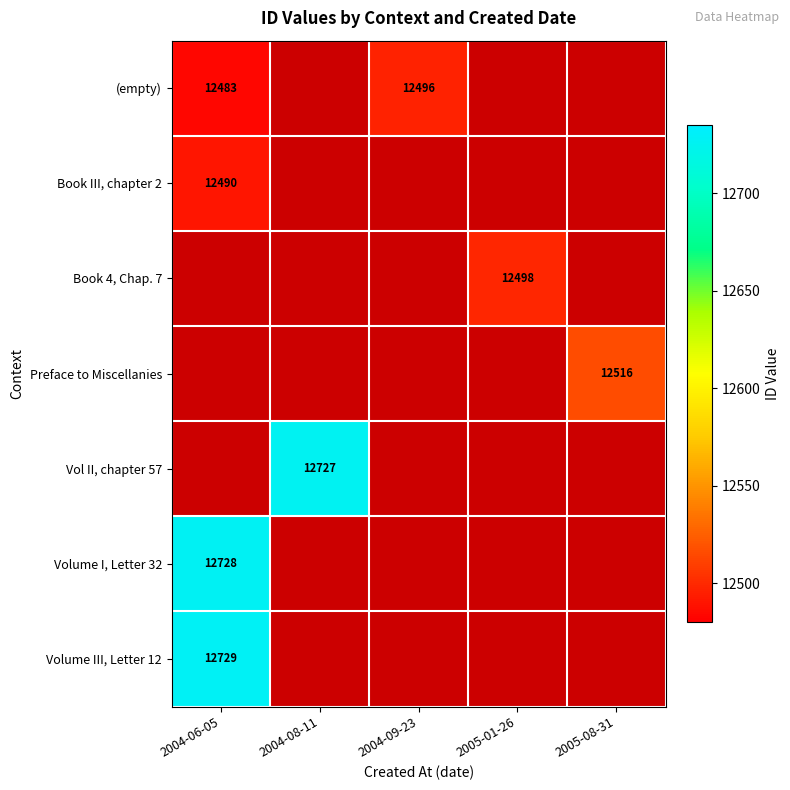

The Book III, chapter 2 series shows 12490 at 2004-06-05. True or false?

True